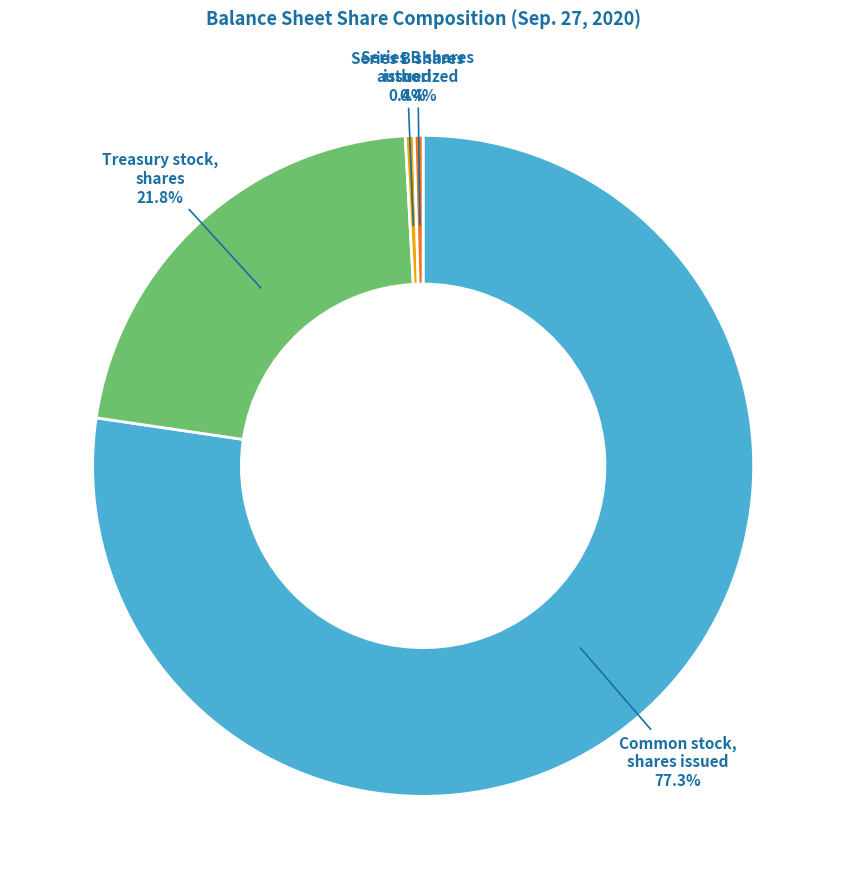

How many segments does this pie chart have?

4